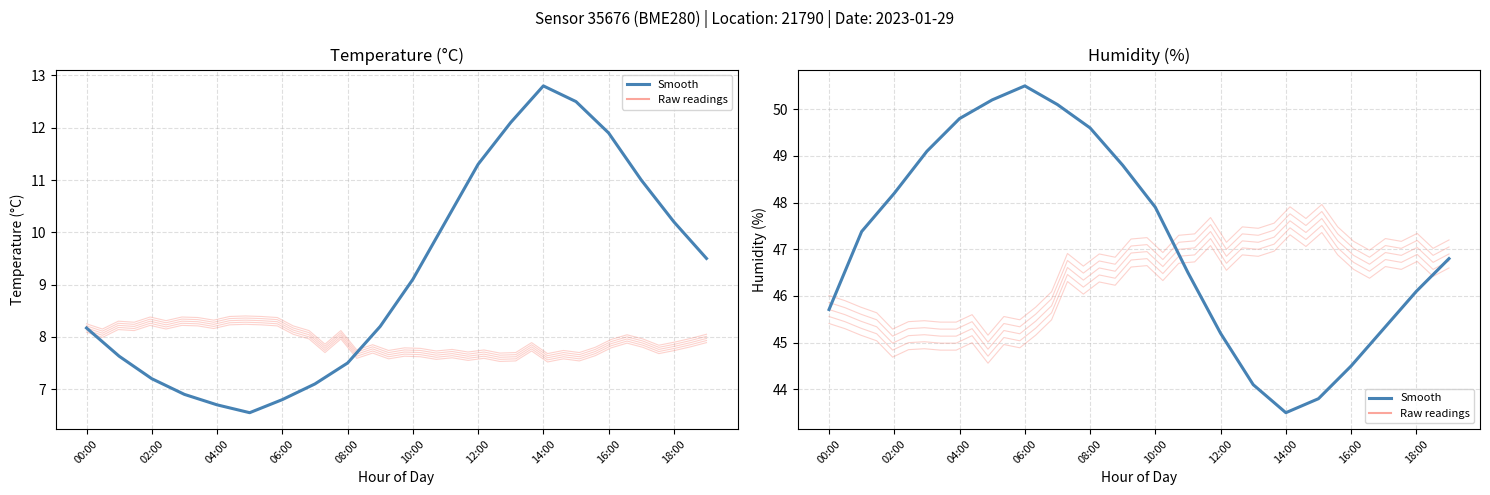

What is the label of the 4th point from the left?

06:00